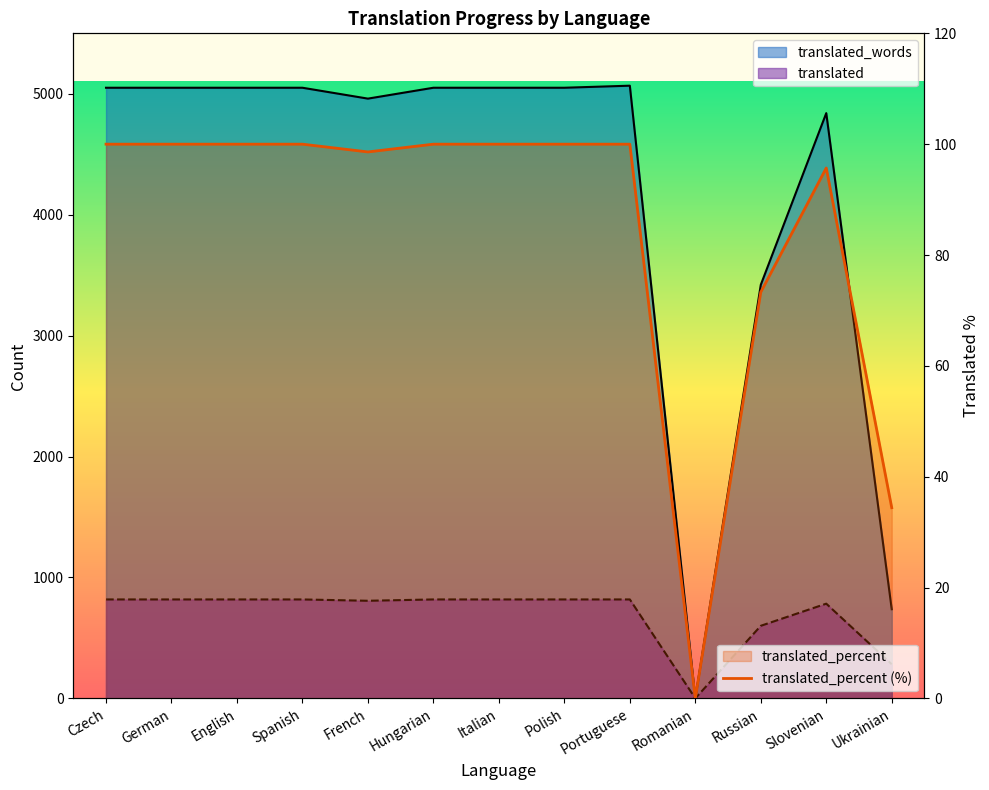

What is the maximum value shown in the chart?

5067.0